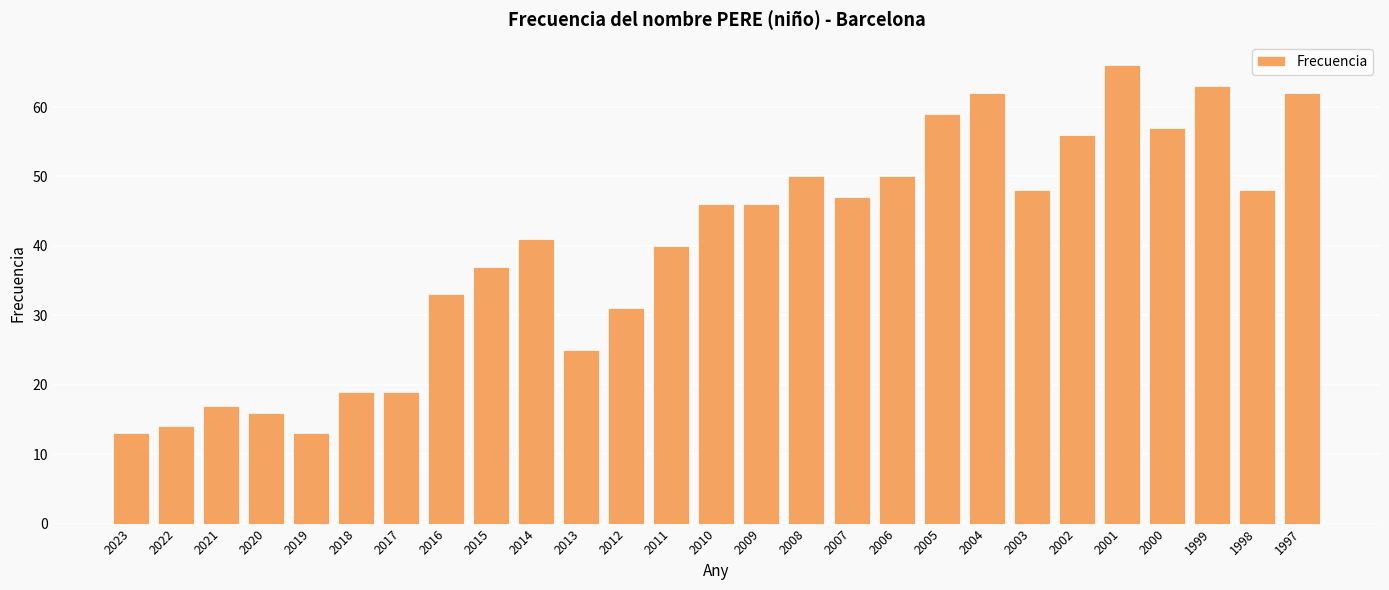

Which has a higher value, 2007 or 2006?

2006